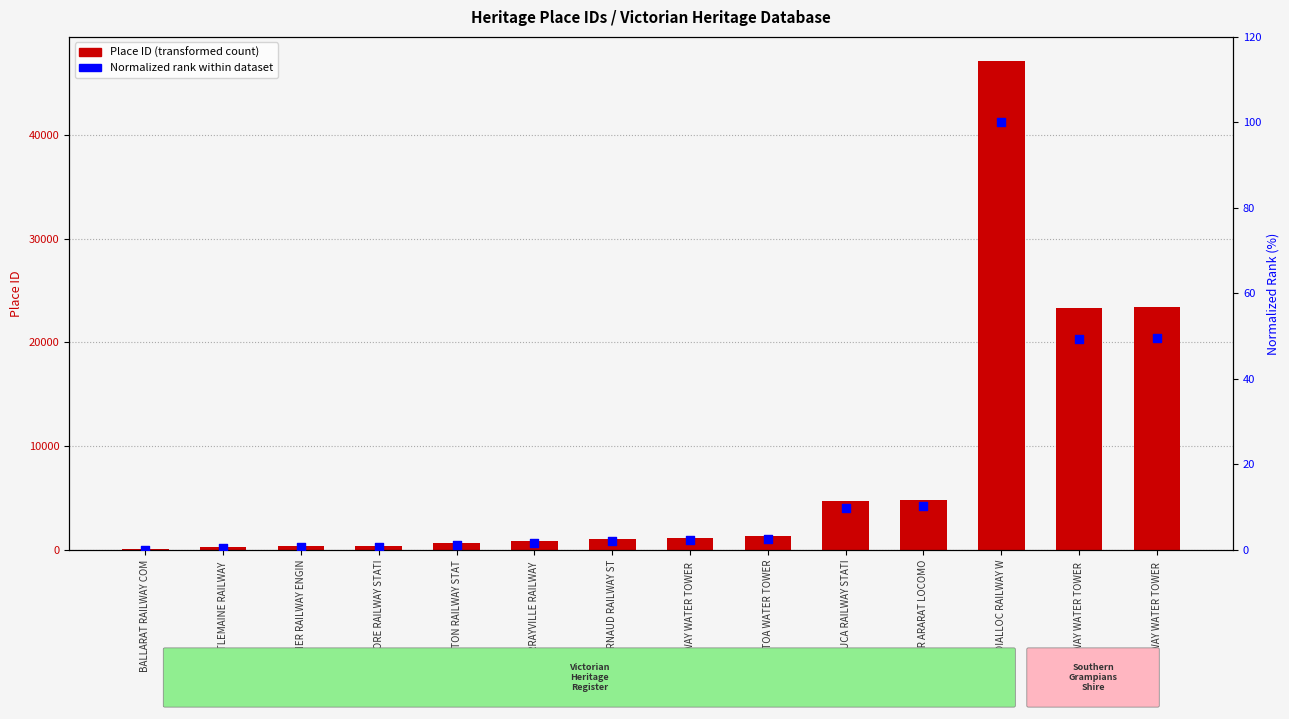

Which series reaches the maximum Y coordinate?

Place ID